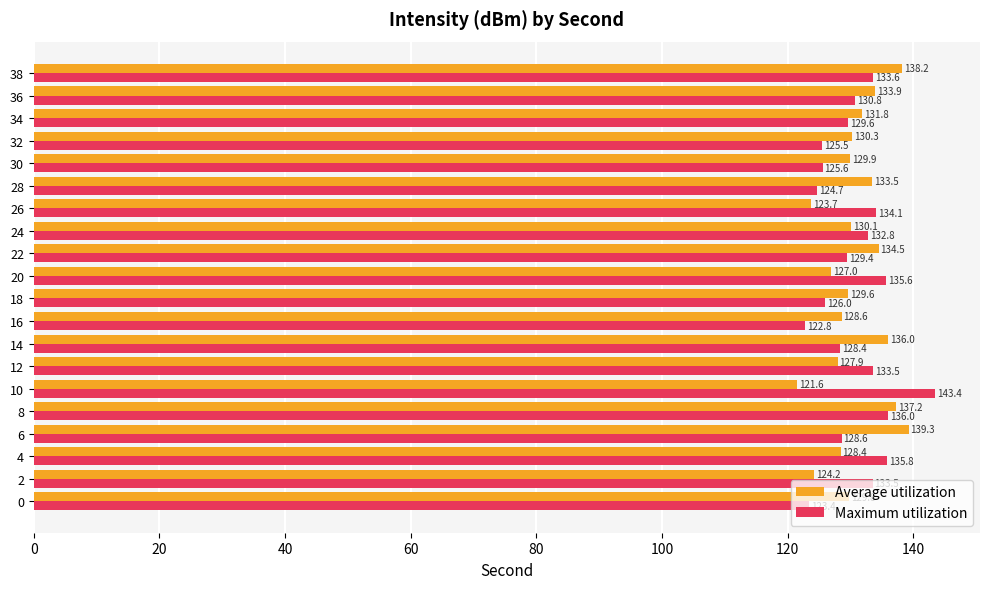

How many data points does each series have?

20